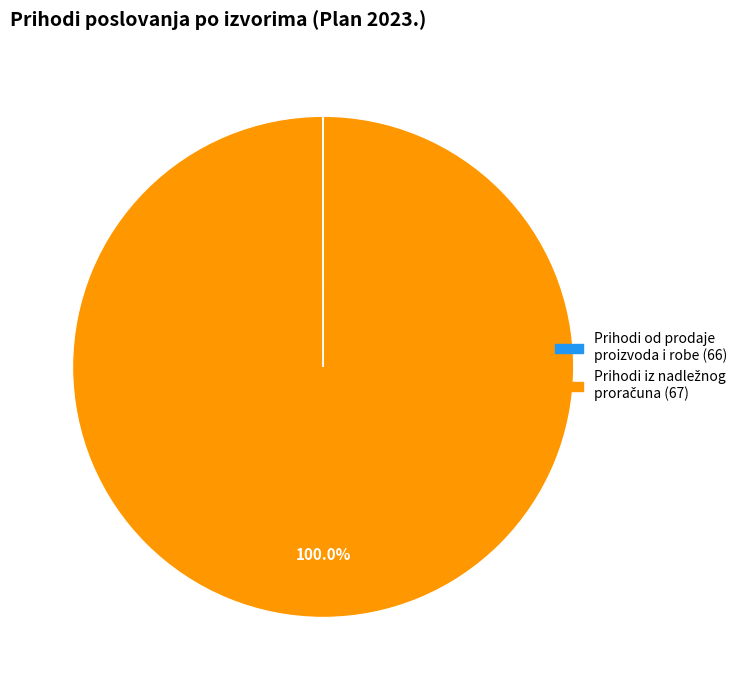

Is there a majority slice in this chart?

Yes